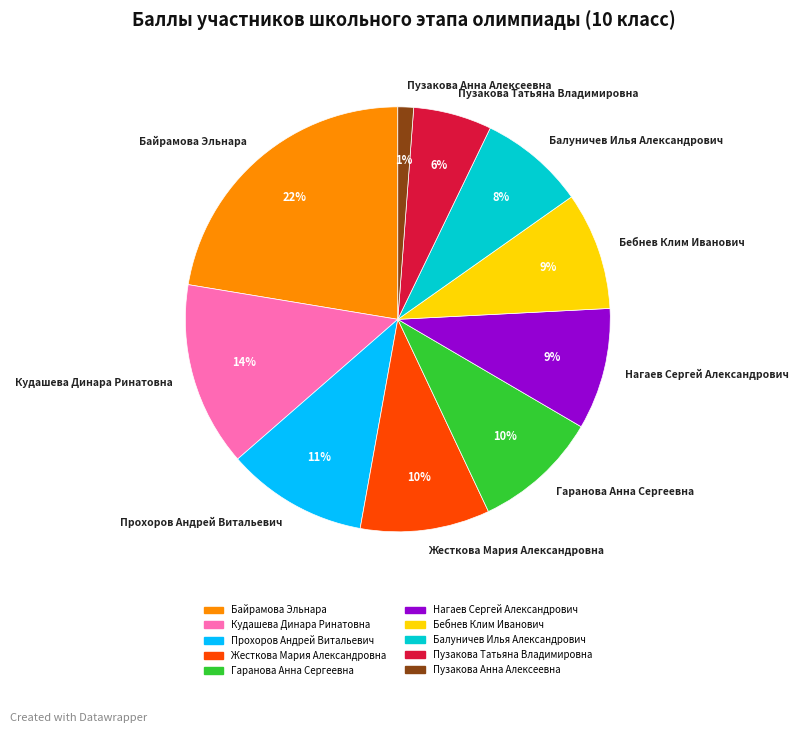

What is the ratio of the value at Гаранова Анна Сергеевна to the value at Кудашева Динара Ринатовна?

0.7